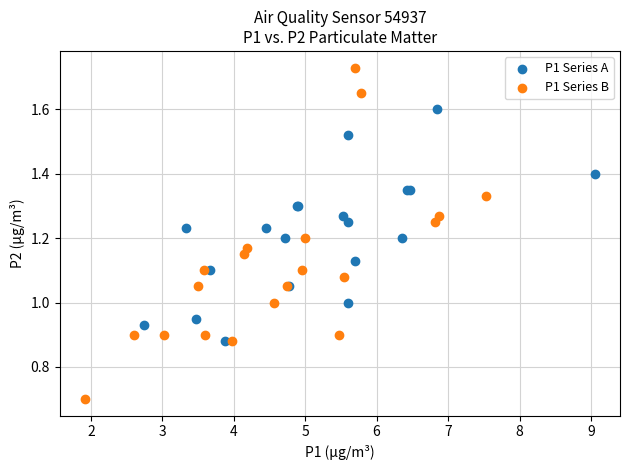

Which series contains the highest Y value?

P1 Series B